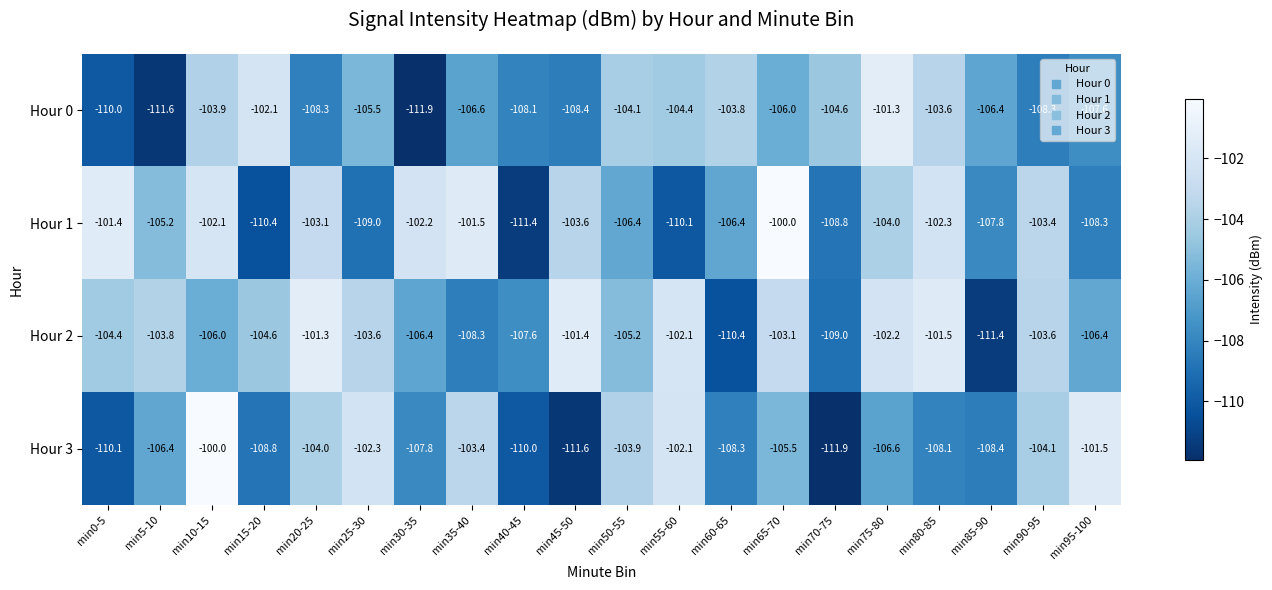

Is the value of Hour 0 at min10-15 greater than the value of Hour 3 at min70-75?

Yes